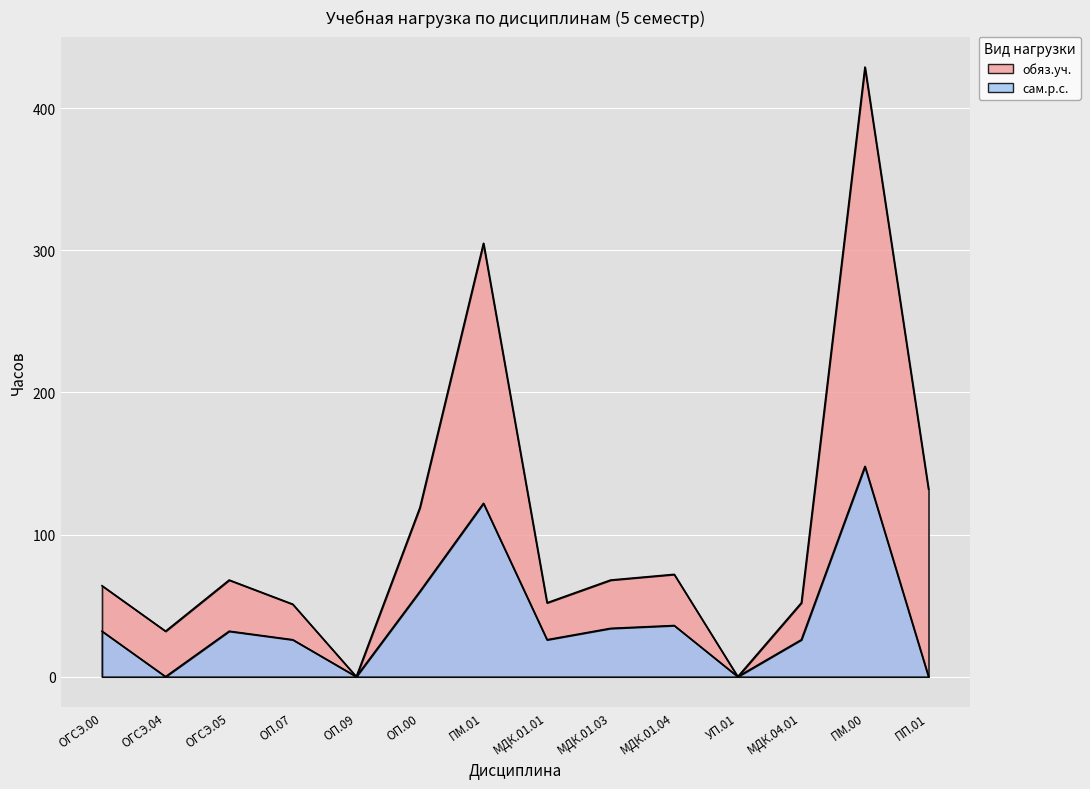

What position from the right is ПМ.00?

2